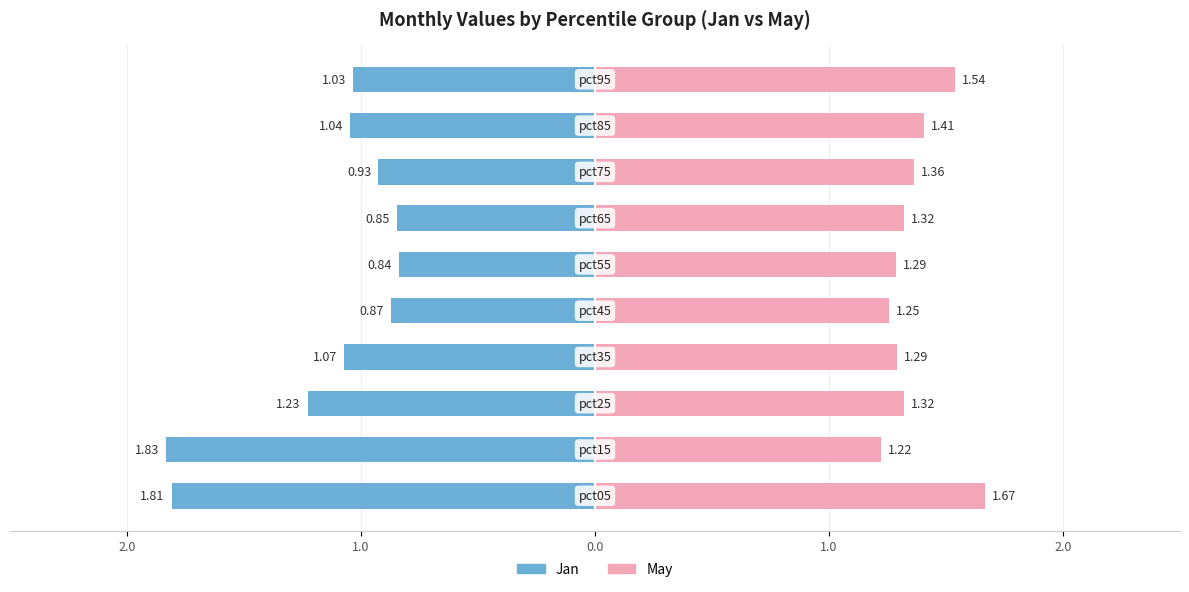

What is the value of the May bar at the 9th from the left?

1.4